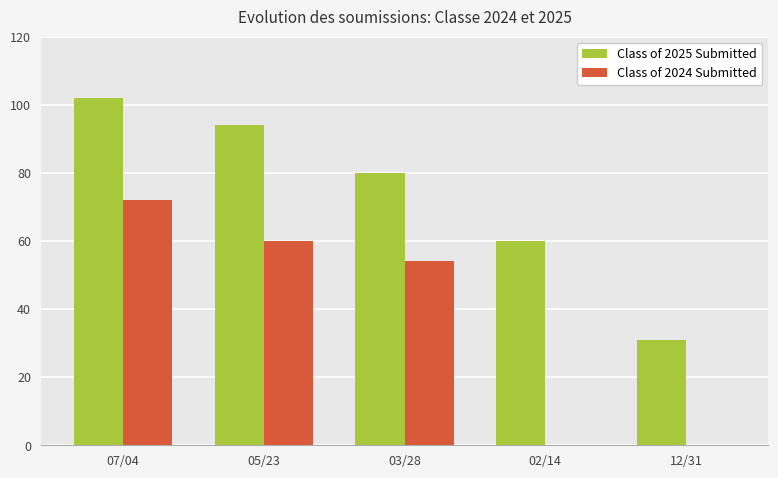

At which label is Class of 2025 Submitted closest to 66?

02/14